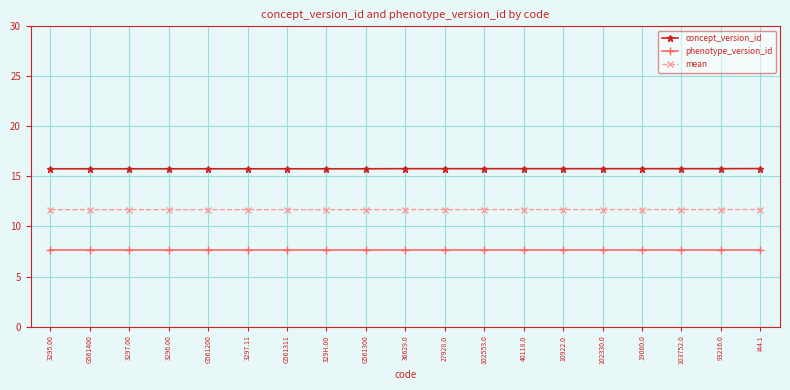

List the series in order of their peak value, lowest first.

phenotype_version_id, mean, concept_version_id